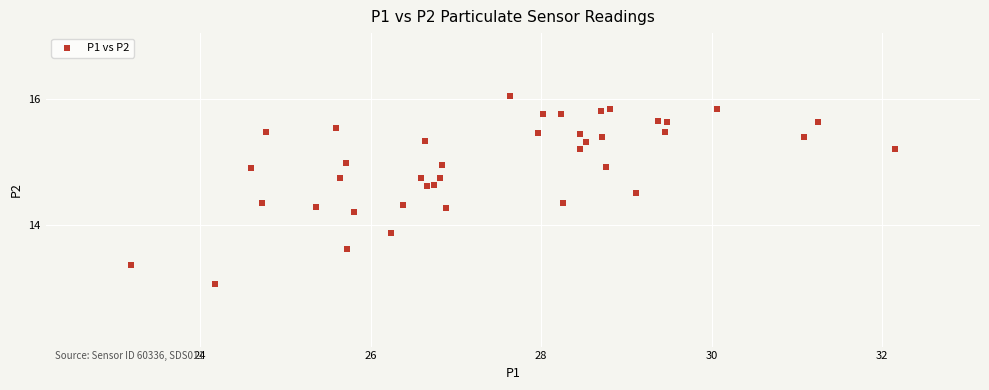

What Y value in the scatter plot is closest to 14?

13.9